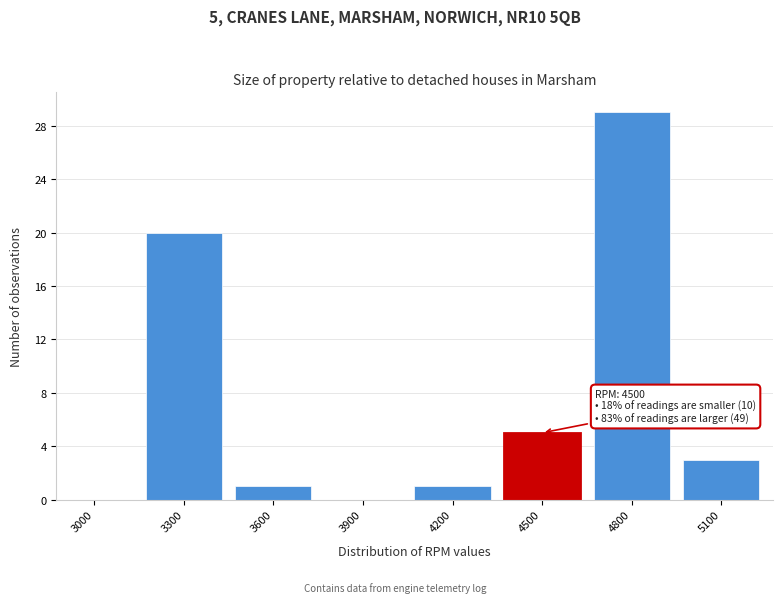

Reading left to right, list all the values displayed in this chart.

3000=0	3300=20	3600=1	3900=0	4200=1	4500=5	4800=29	5100=3